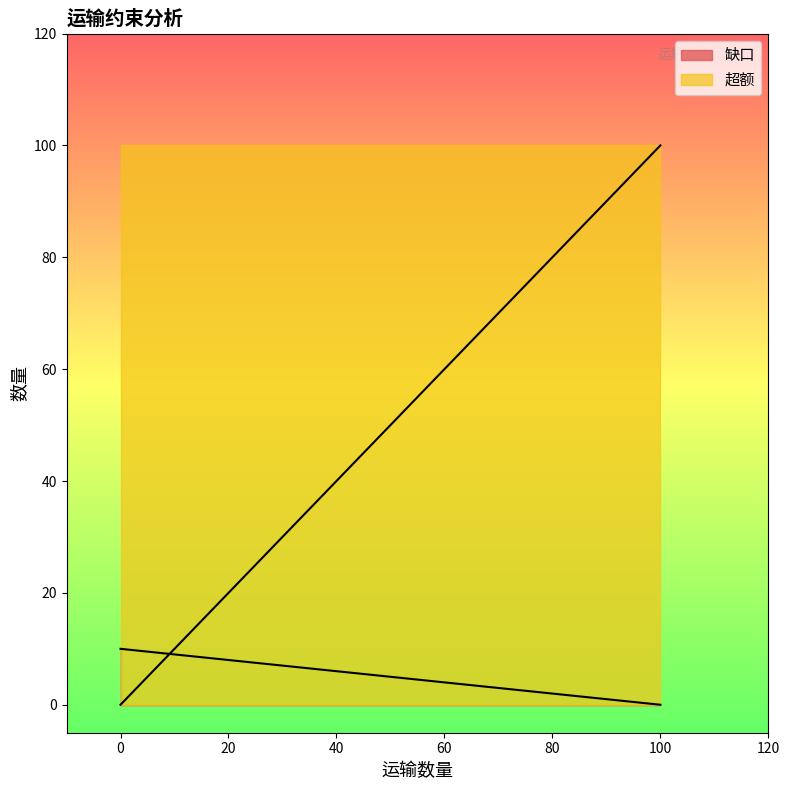

List the series in order of their overall mean, lowest first.

缺口, 超额